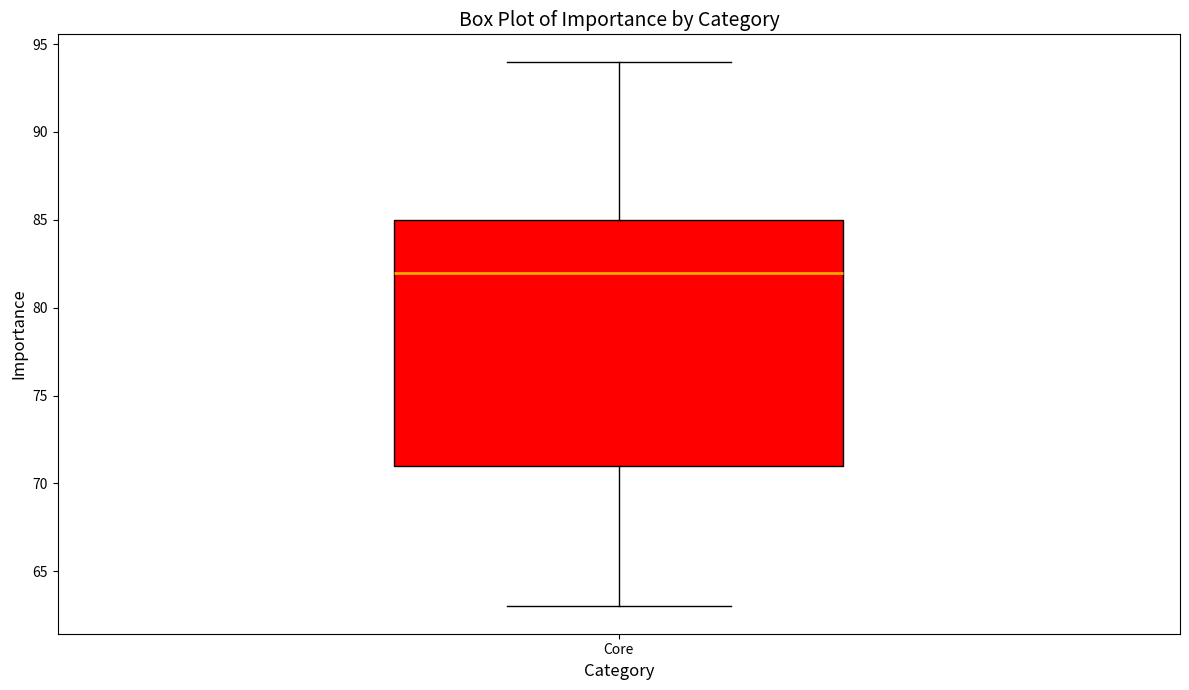

Where does the median line of the box for Core sit on the y-axis? The values are not printed on the chart, so give them approximately, as read against the axis.

82